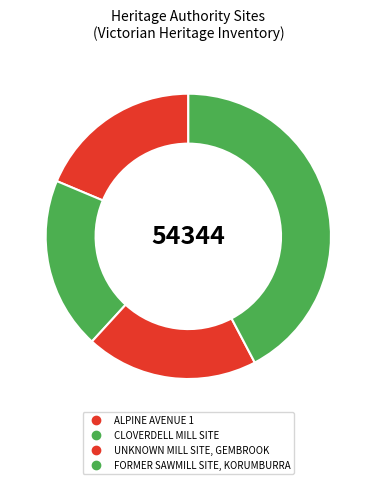

Approximately how many times larger is the value at CLOVERDELL MILL SITE compared to UNKNOWN MILL SITE, GEMBROOK?

1.0